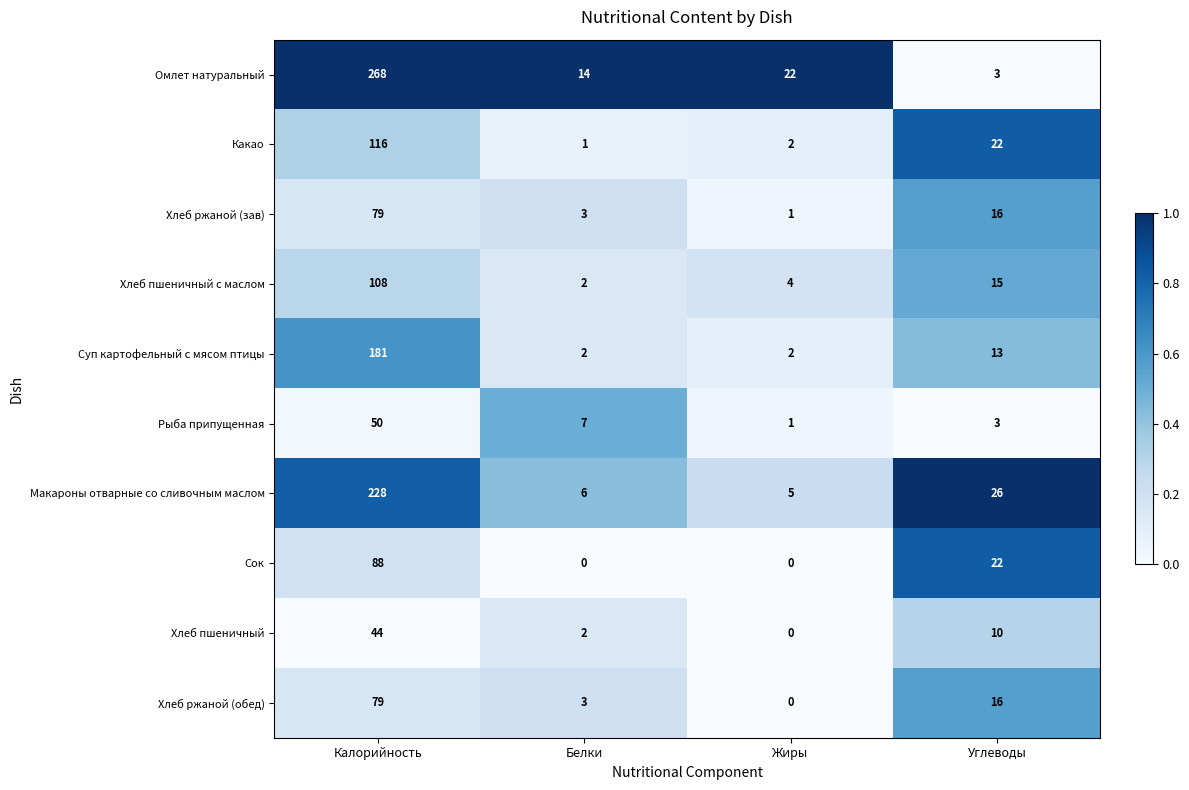

How many values in the Омлет натуральный series are below 22?

2